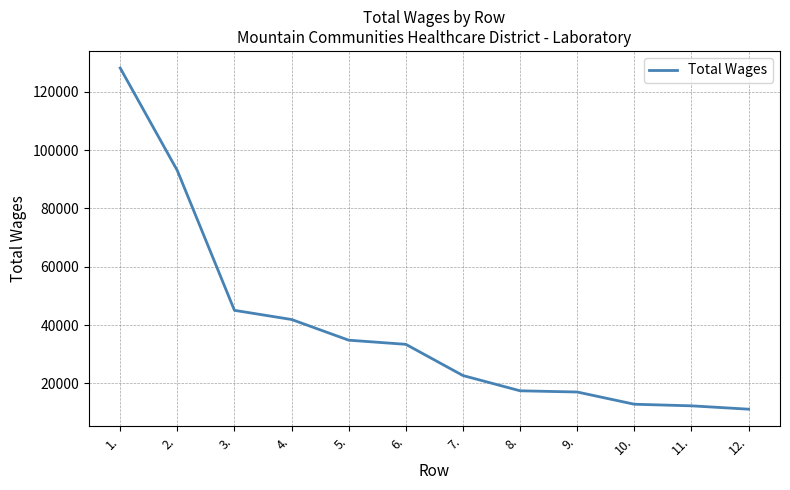

What is the change in value from 2. to 3.?

-47917